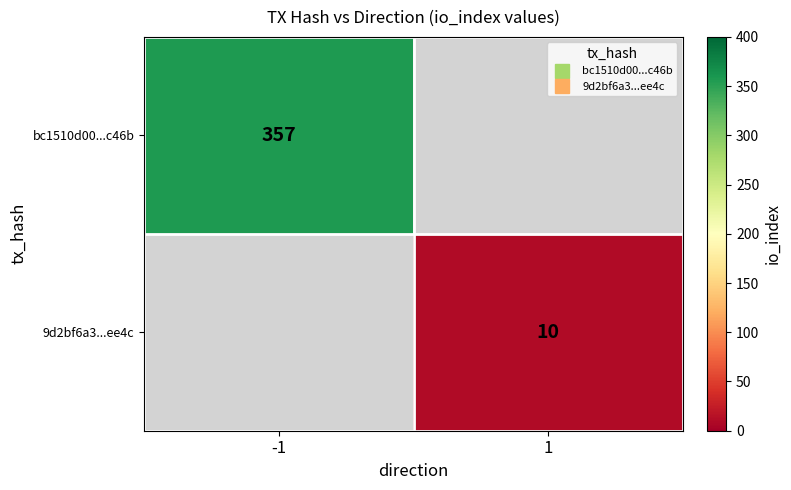

At which label is bc1510d00...c46b closest to 357?

-1